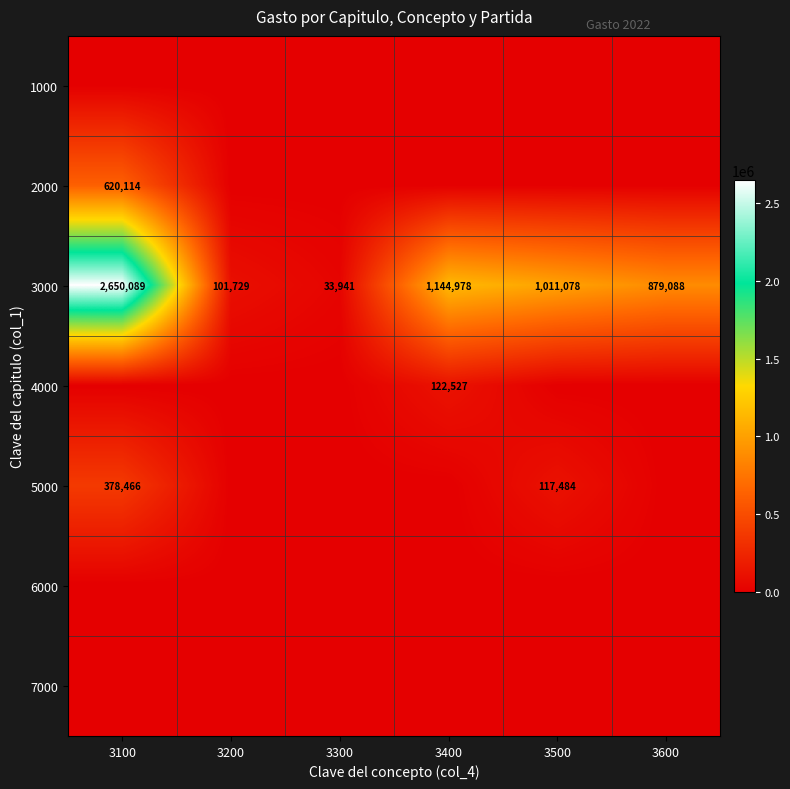

The 3000 series shows 879088 at 3600. True or false?

True